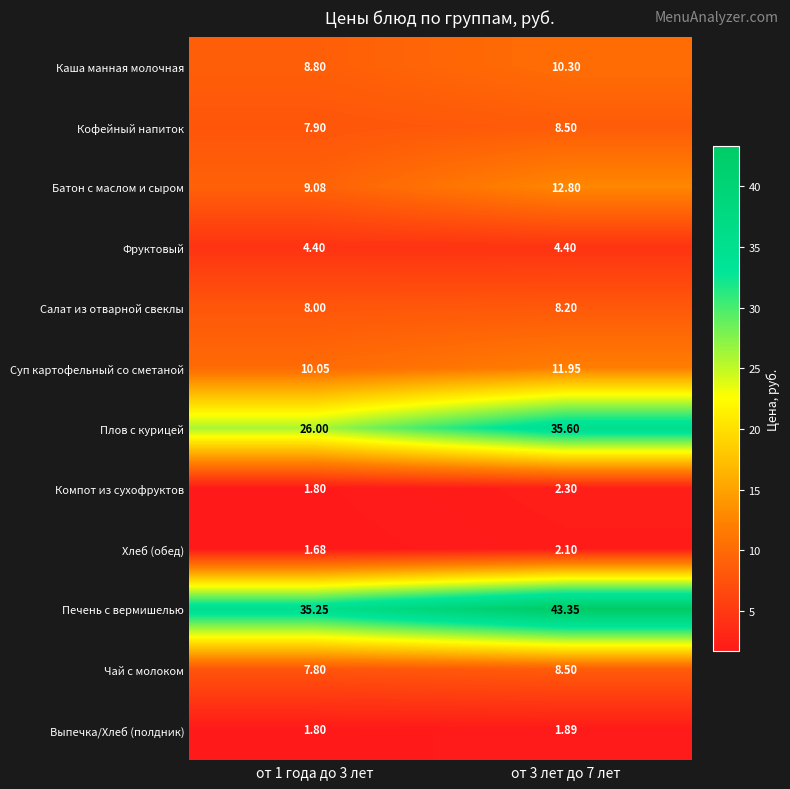

Which series has the largest total across all categories?

Печень с вермишелью